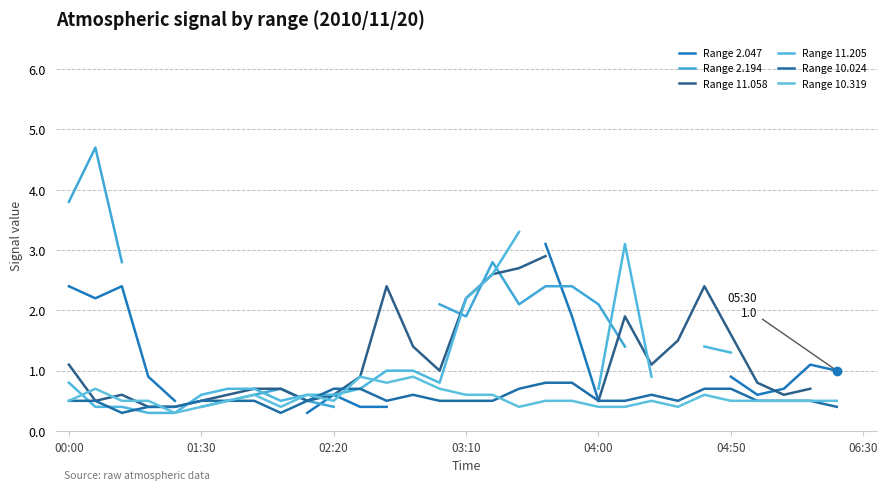

Is this an area chart (filled region under the line)?

No